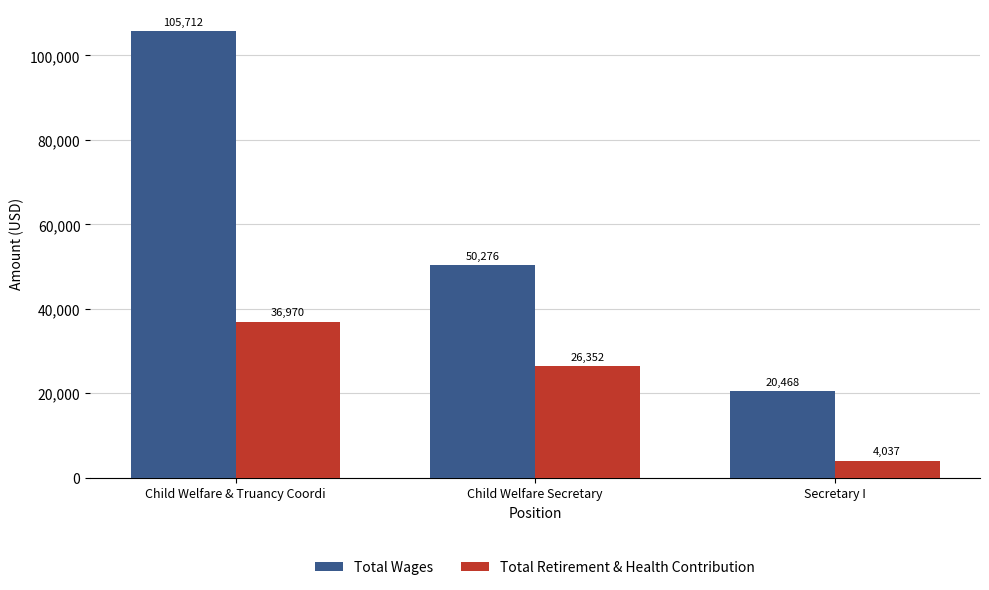

What is the minimum value for Total Wages?

20468